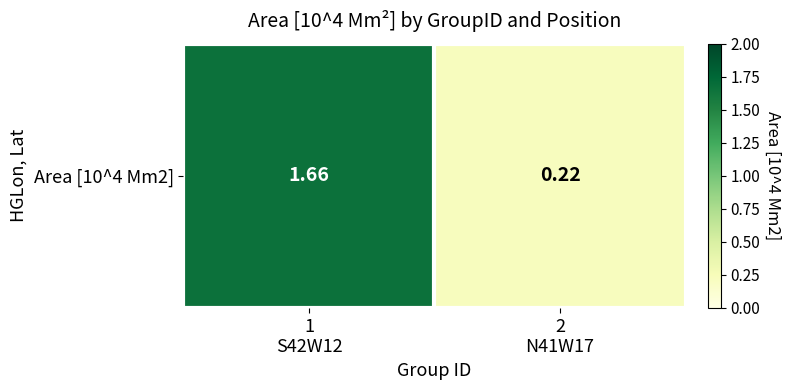

Rank the categories by value from highest to lowest.

1
S42W12, 2
N41W17